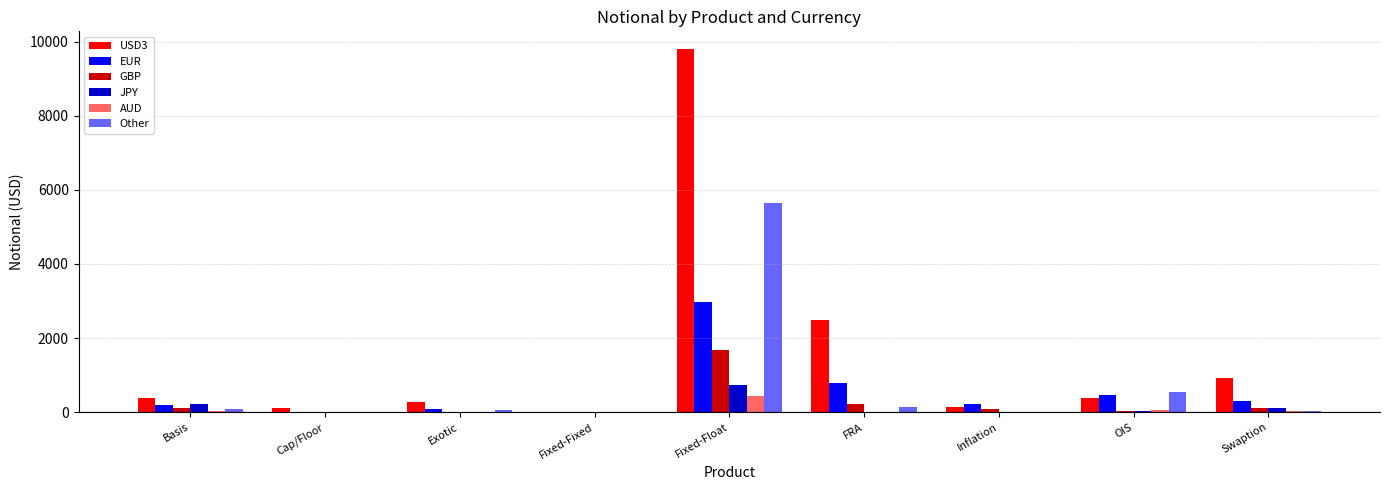

What is the sum of all EUR values?

5030